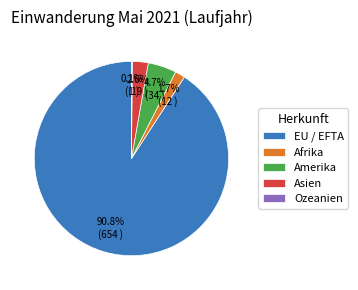

What is the largest slice in the pie chart?

EU / EFTA